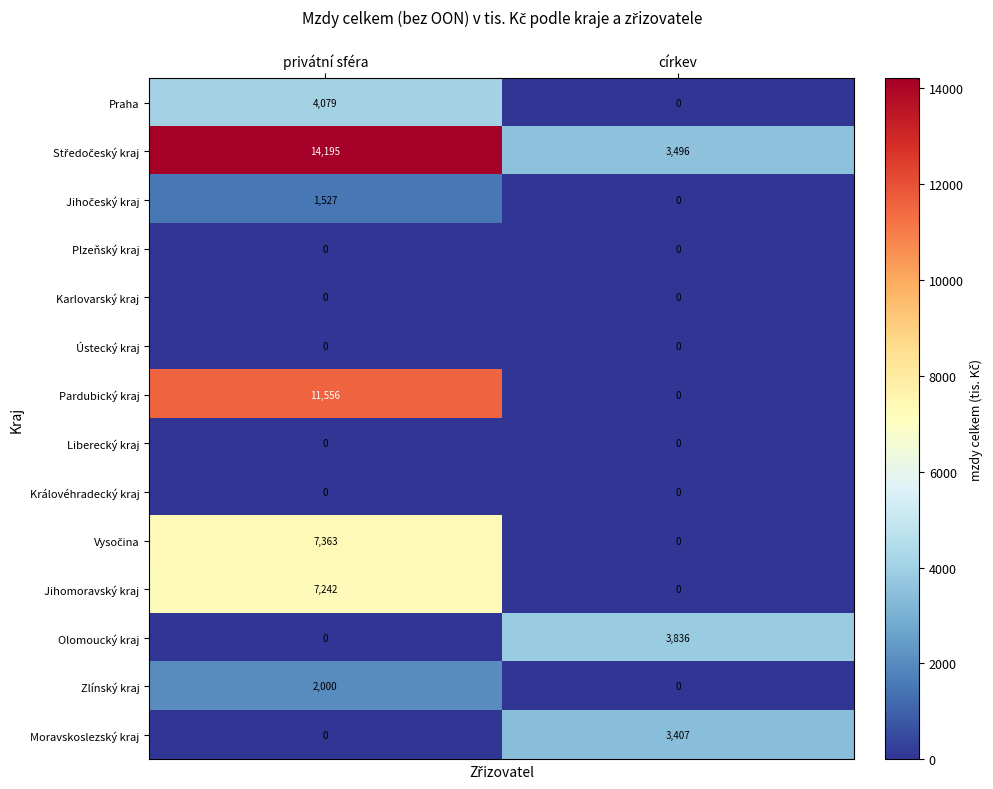

Which series changed the most between privátní sféra and církev?

Pardubický kraj